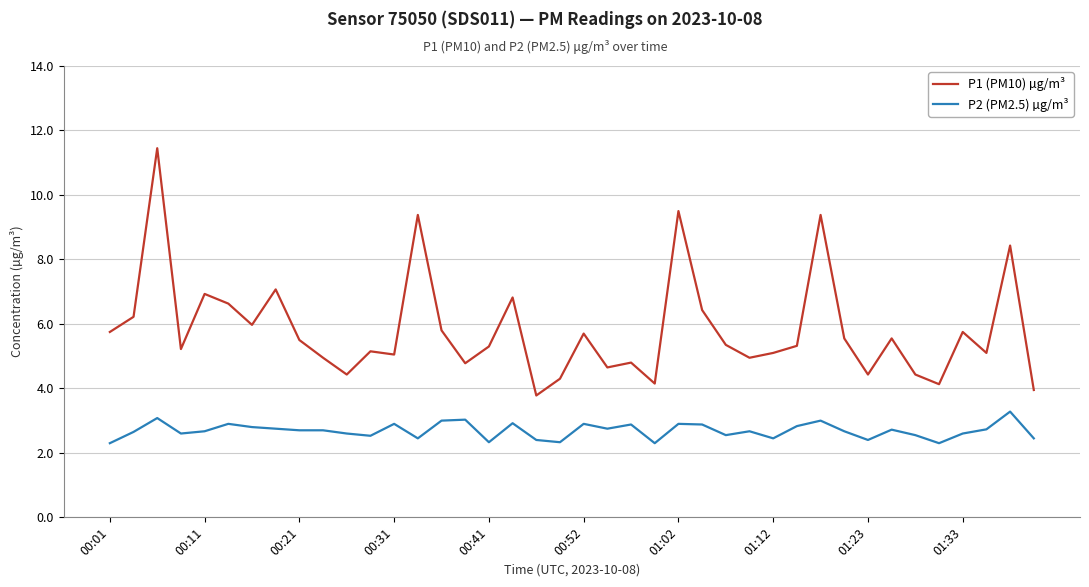

True or false: P2 (PM2.5) µg/m³ and P1 (PM10) µg/m³ intersect in this chart.

False